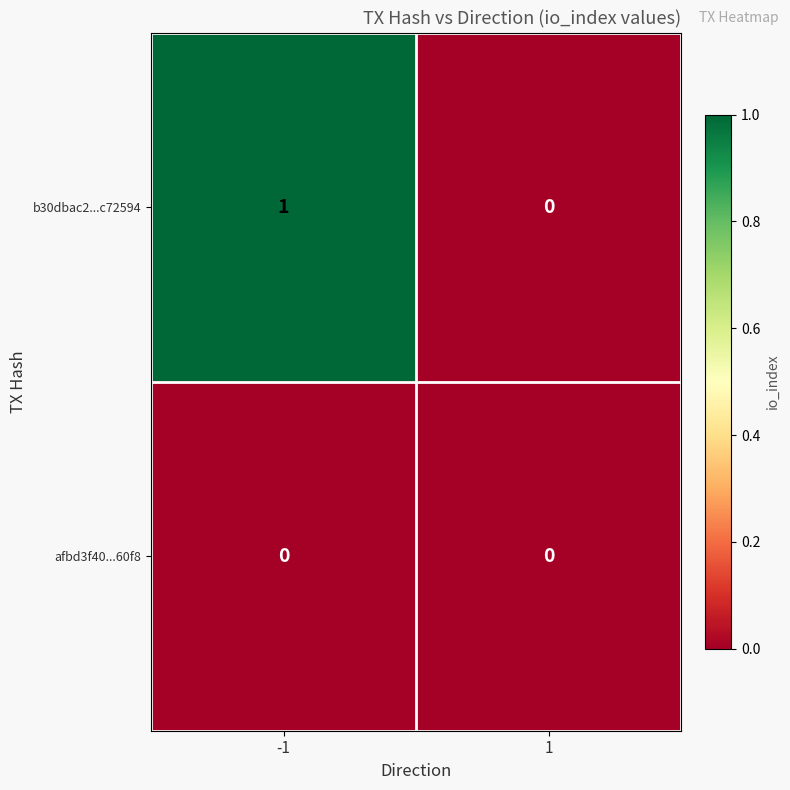

At -1, list the series in order from smallest to largest.

afbd3f40...60f8, b30dbac2...c72594